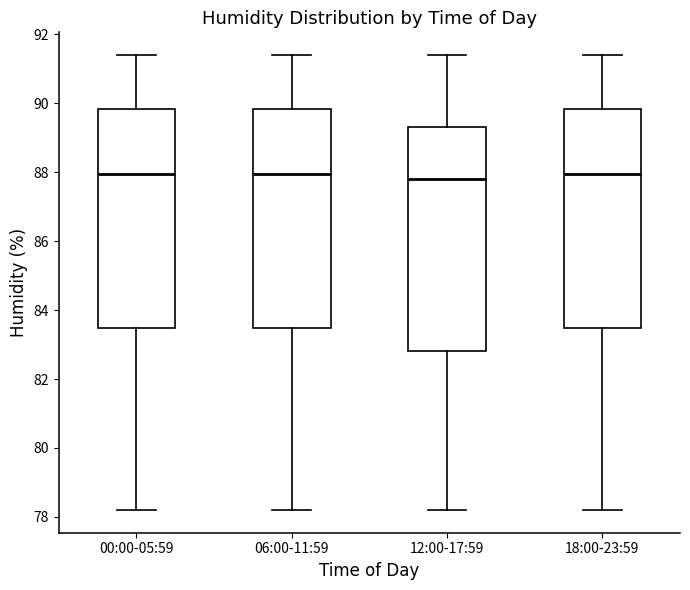

Reading left to right, read every box against the y-axis: the position of its median line, the range the box covers, and the ends of its whiskers. The values are not printed on the chart, so give them approximately, as read against the axis.

00:00-05:59: median 88.0, box 83.4 to 89.8, whiskers 78.2 to 91.4
06:00-11:59: median 88.0, box 83.4 to 89.8, whiskers 78.2 to 91.4
12:00-17:59: median 87.8, box 82.8 to 89.4, whiskers 78.2 to 91.4
18:00-23:59: median 88.0, box 83.4 to 89.8, whiskers 78.2 to 91.4